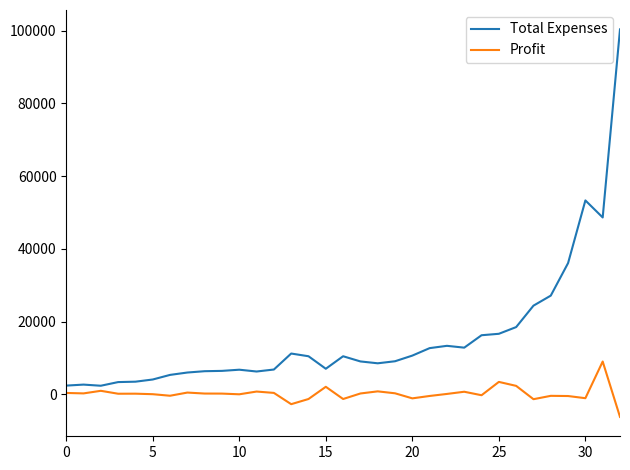

Rank the series by their maximum value, from highest to lowest.

Total Expenses, Profit